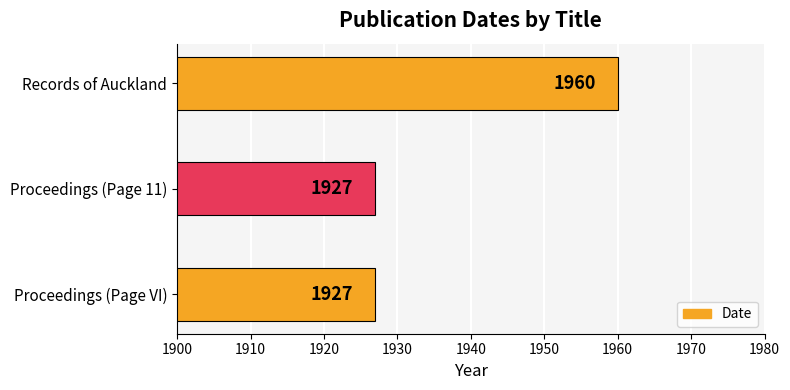

What is the change in value from Proceedings (Page VI) to Records of Auckland?

+33